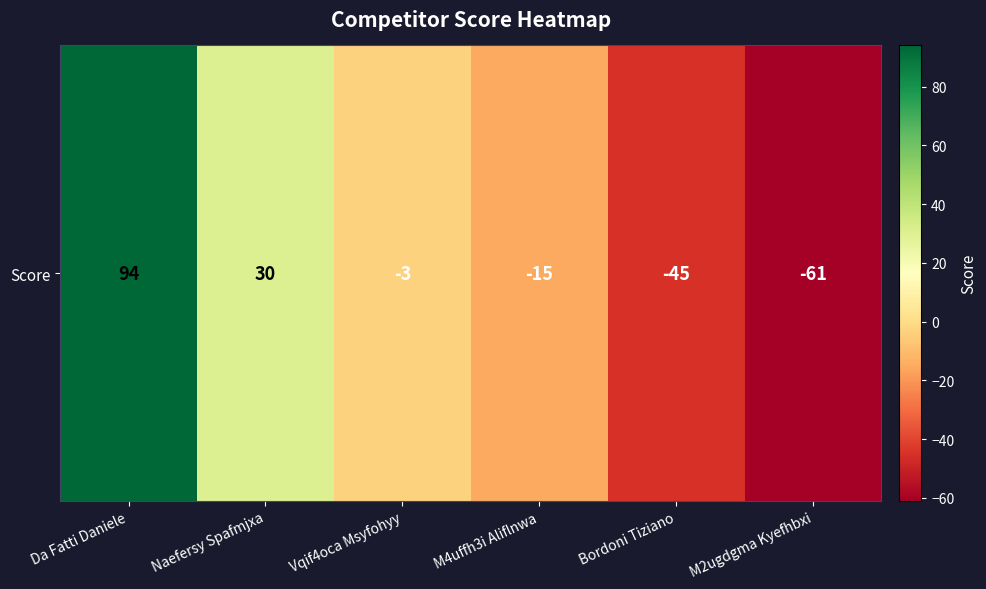

Count the values in the range -45 to 30.

4